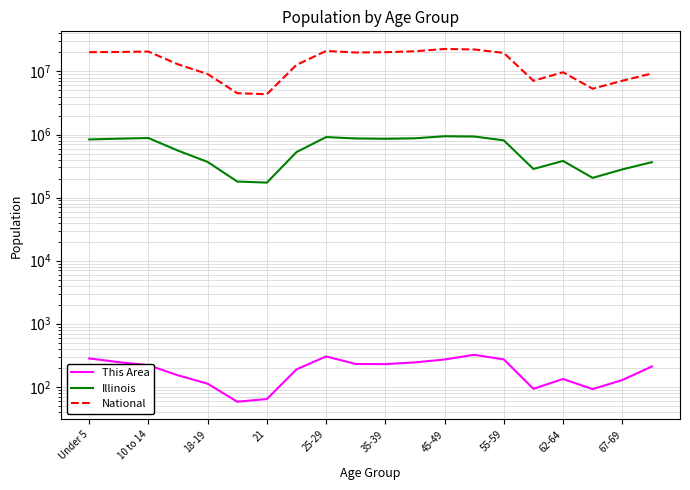

True or false: This Area and National cross at least once.

False